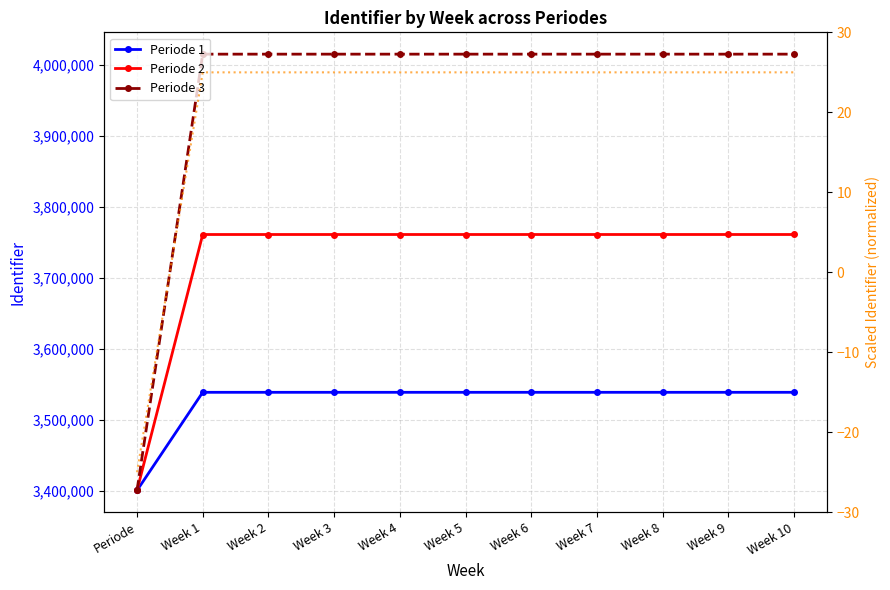

How many data points in Periode 1 are above 3538694?

5